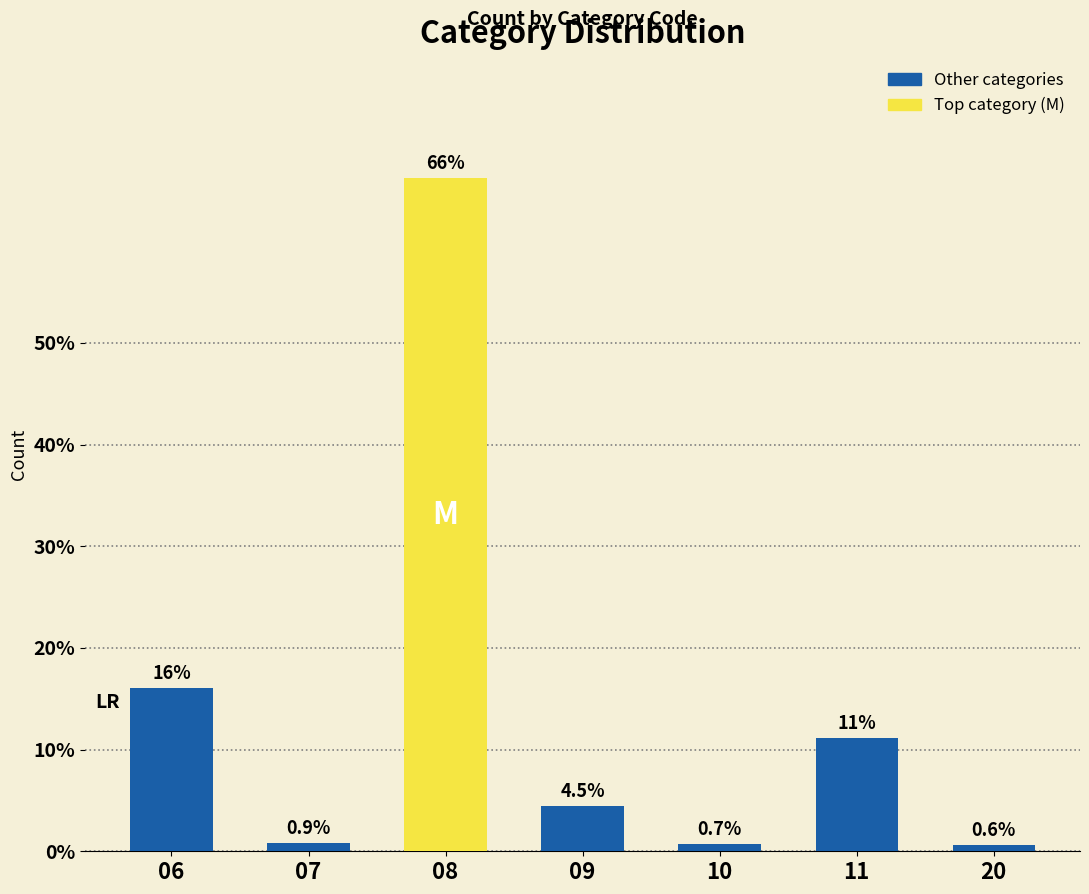

What is the difference between the values at 20 and 06?

15.5